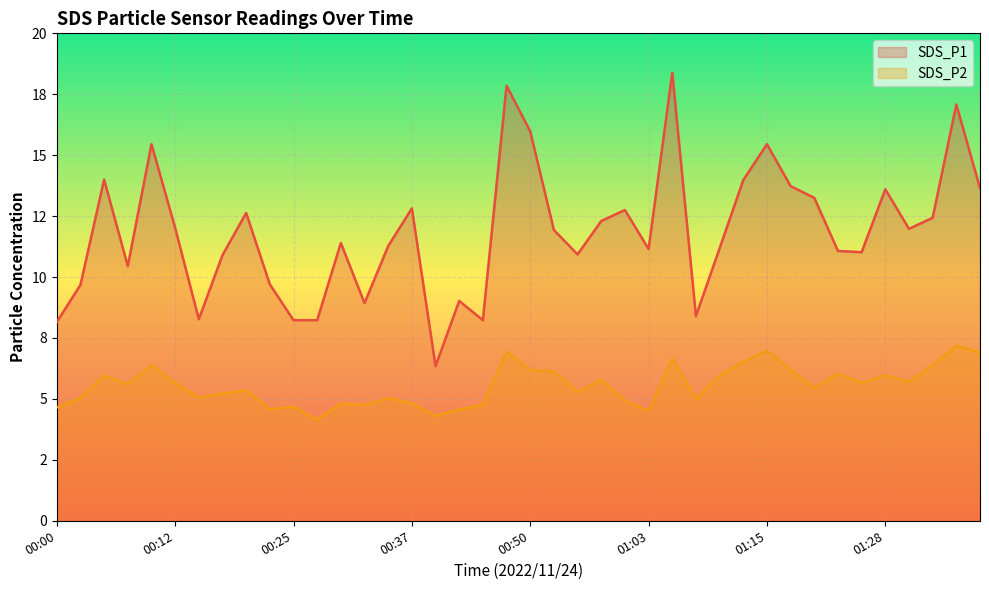

How many interior local peaks does the SDS_P2 series have?

13